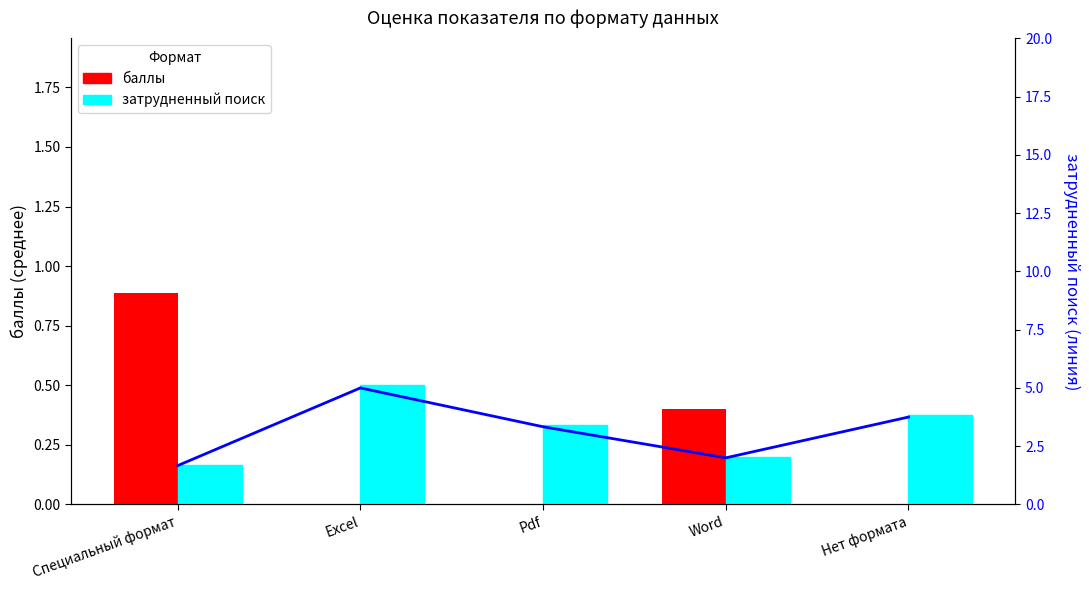

Which series has the largest total across all categories?

затрудненный поиск (линия)